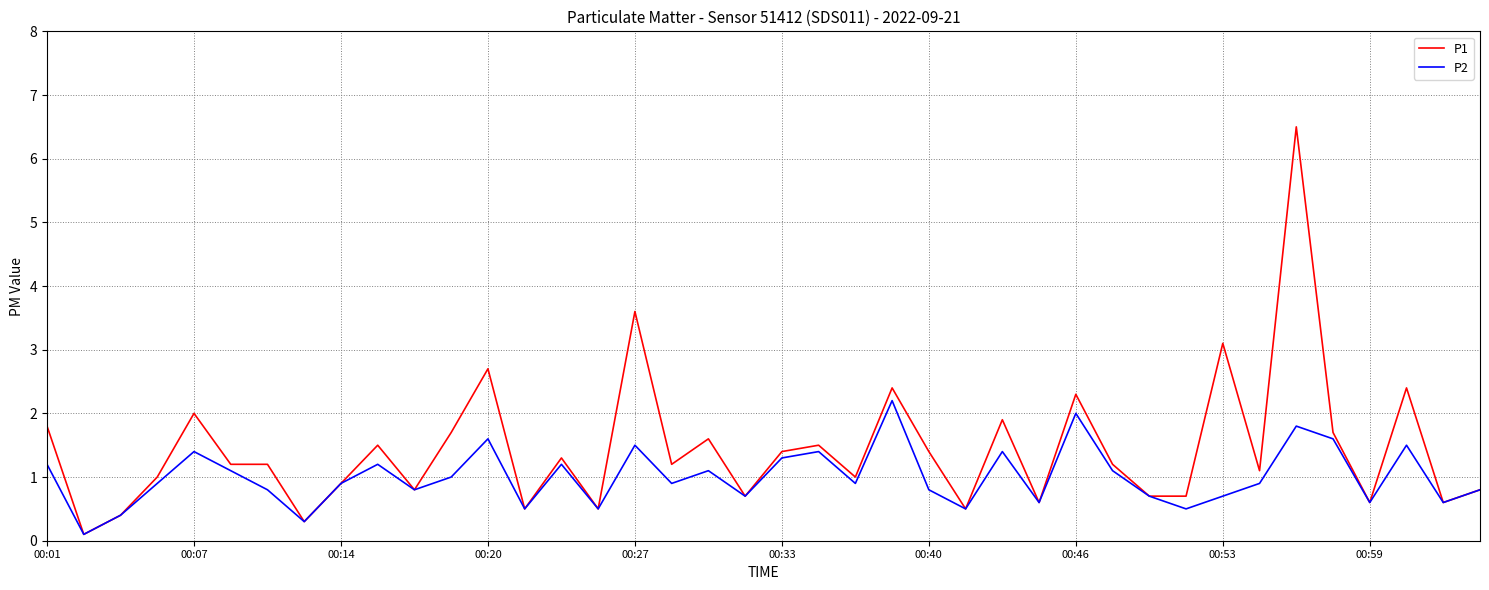

Which series has the largest total across all categories?

P1